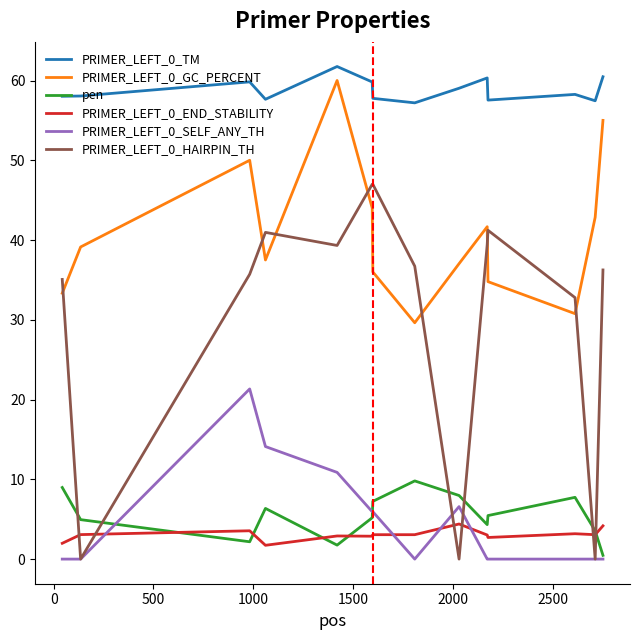

Which series has the largest range (max minus min)?

PRIMER_LEFT_0_HAIRPIN_TH